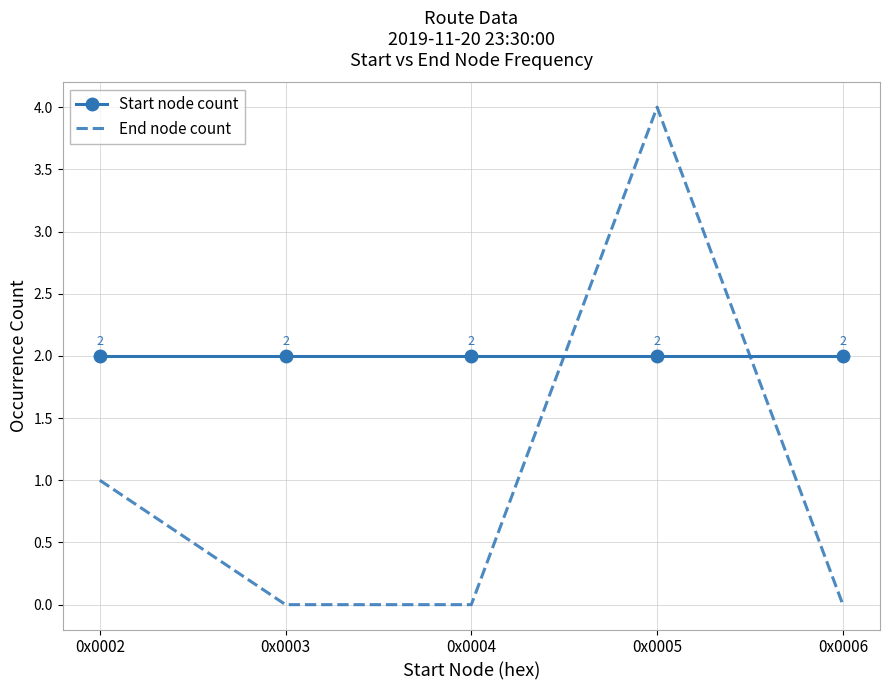

Rank the series at 0x0004 from highest to lowest value.

Start node count, End node count